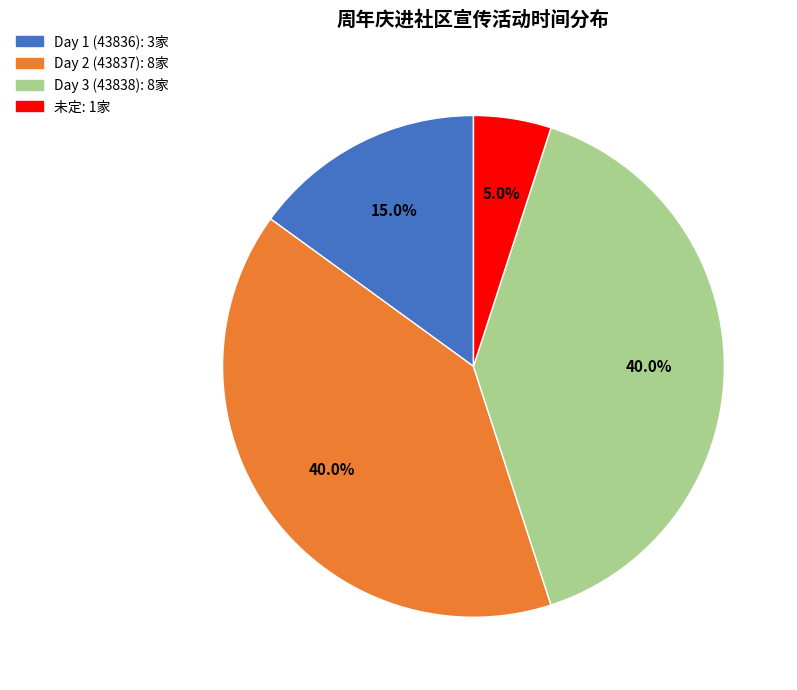

Is there any slice that represents more than half of the pie?

No